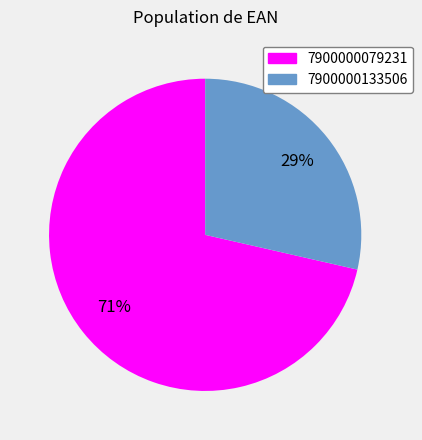

Combined, do 7900000079231 and 7900000133506 account for over 50%?

Yes